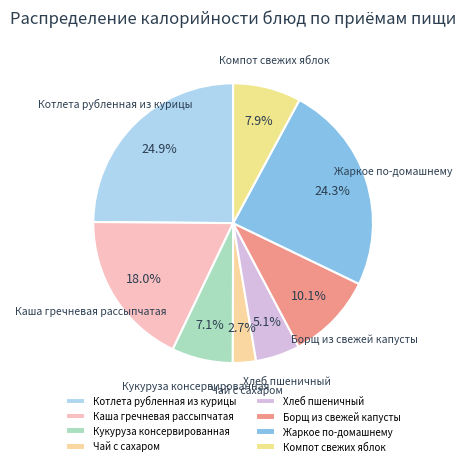

What portion of the pie excludes Жаркое по-домашнему?

75.7%